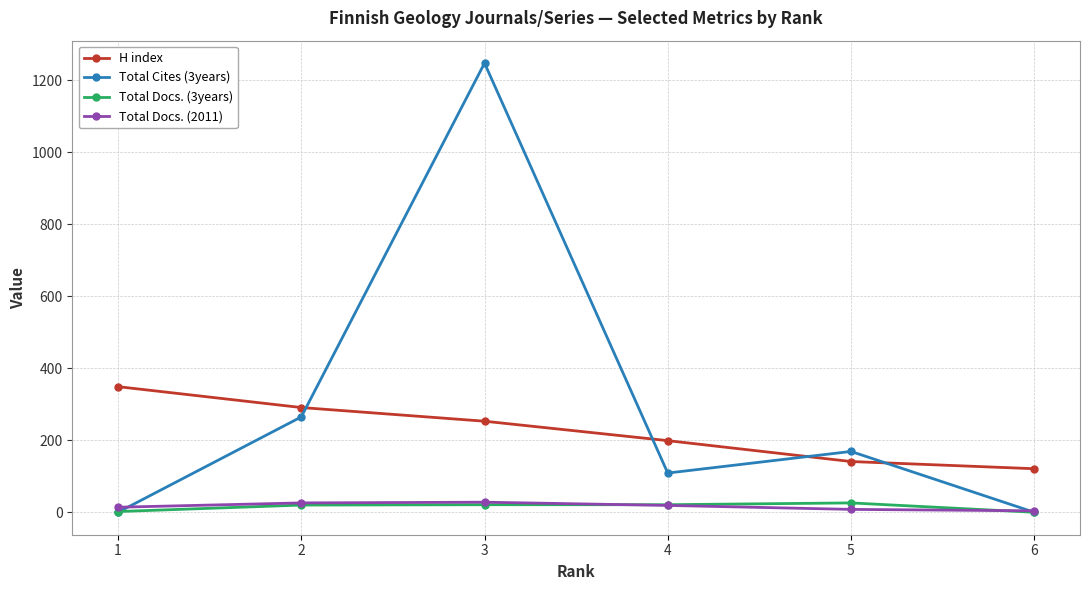

True or false: H index and Total Docs. (3years) intersect in this chart.

False